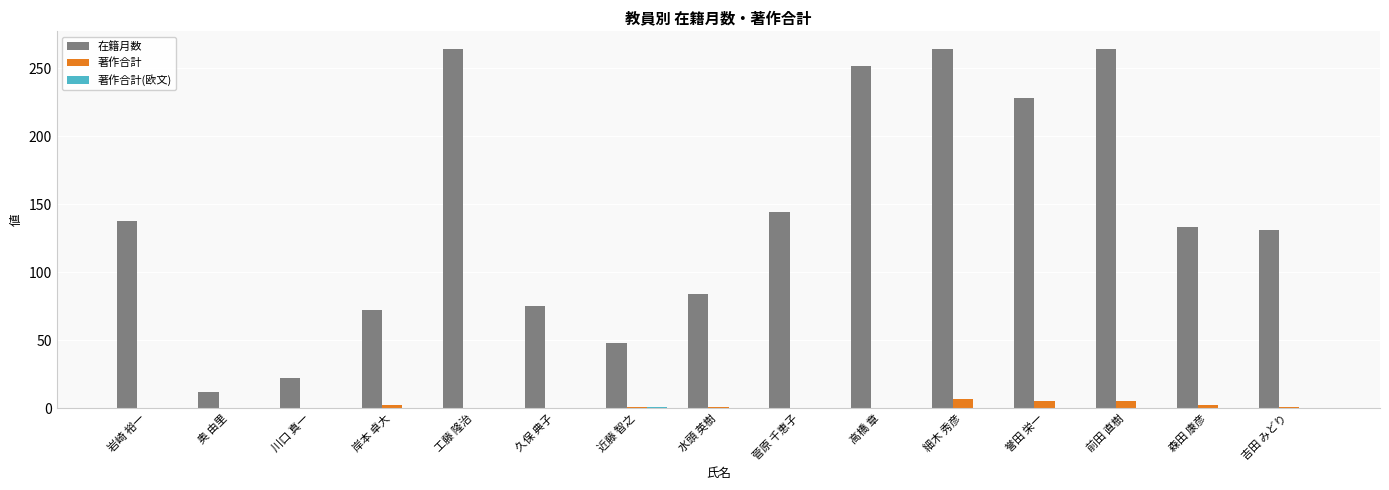

True or false: 著作合計 has a value of 5 at 前田 直樹.

True